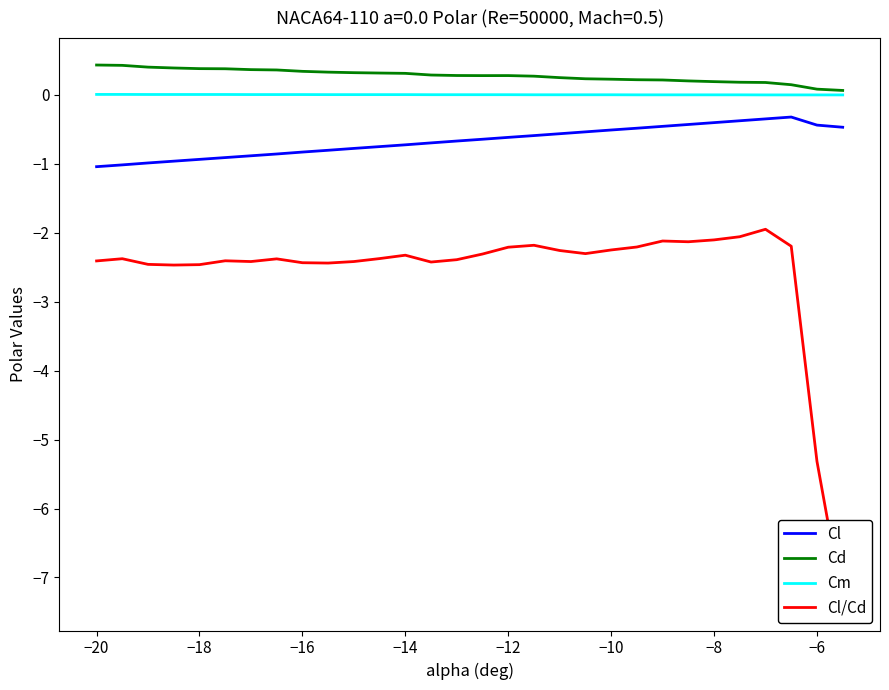

True or false: Cm and Cl cross at least once.

False